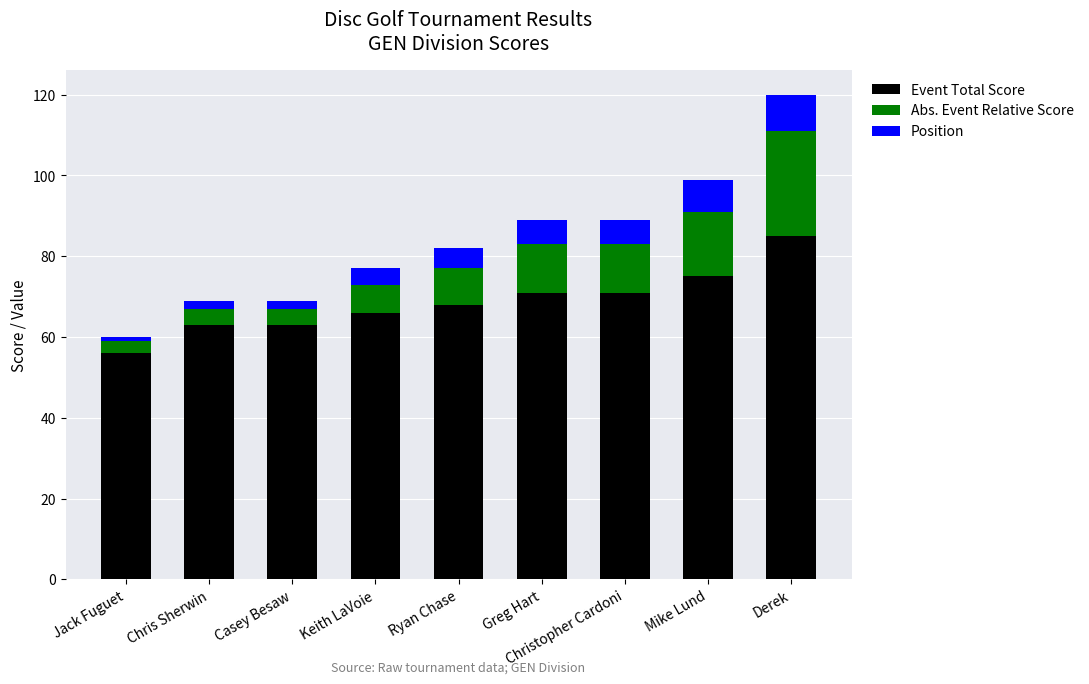

What is the total value across all series at Derek?

120